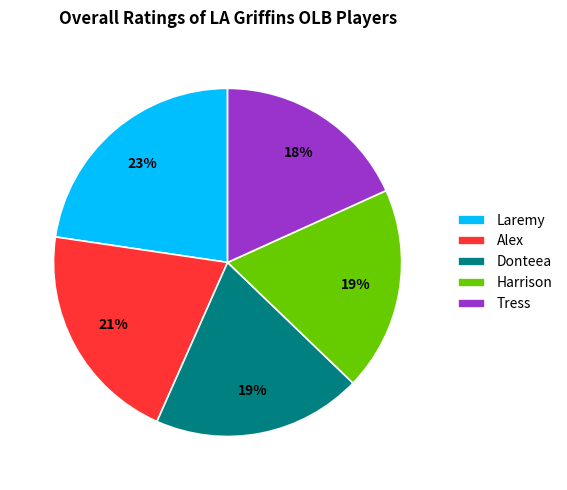

To the nearest percent, what is the average slice percentage?

20%